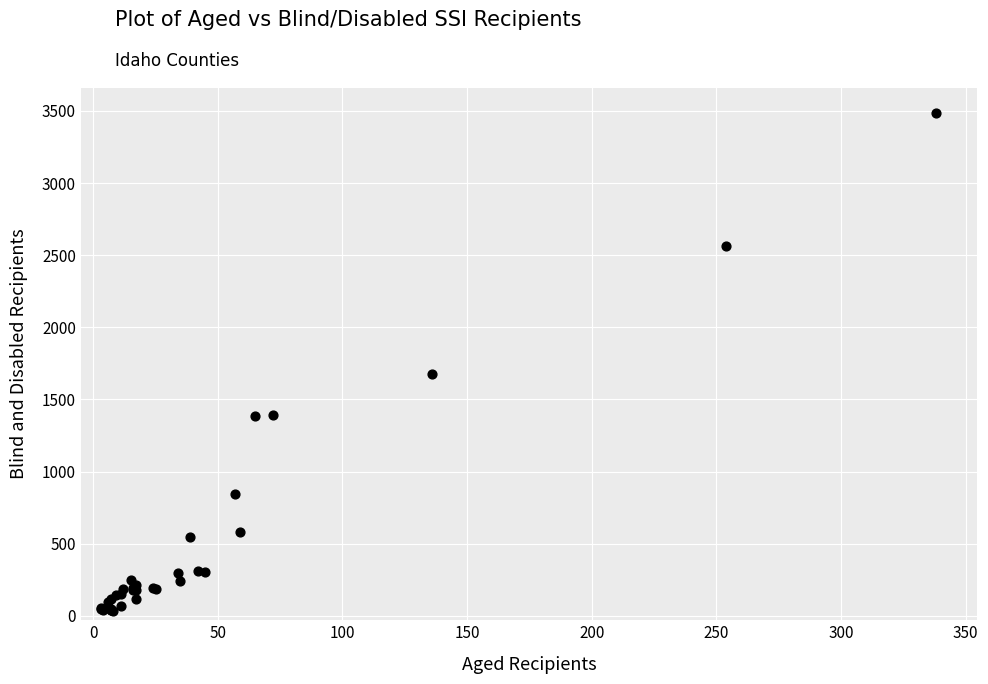

What Y value in the scatter plot is closest to 1759?

1679